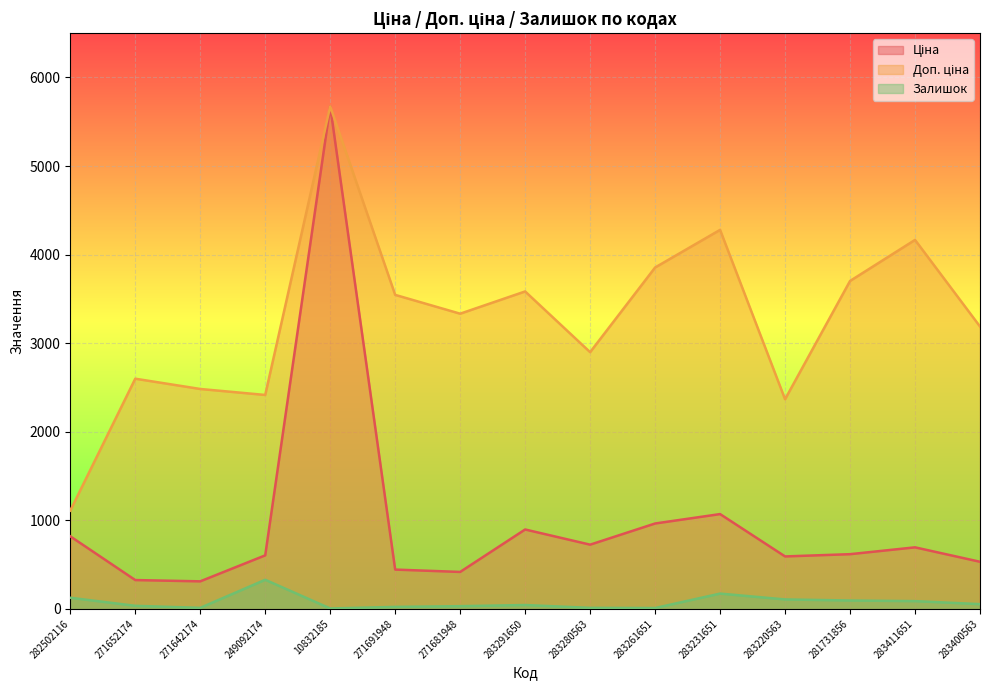

True or false: Ціна has a value of 443.1 at 271691948.

True